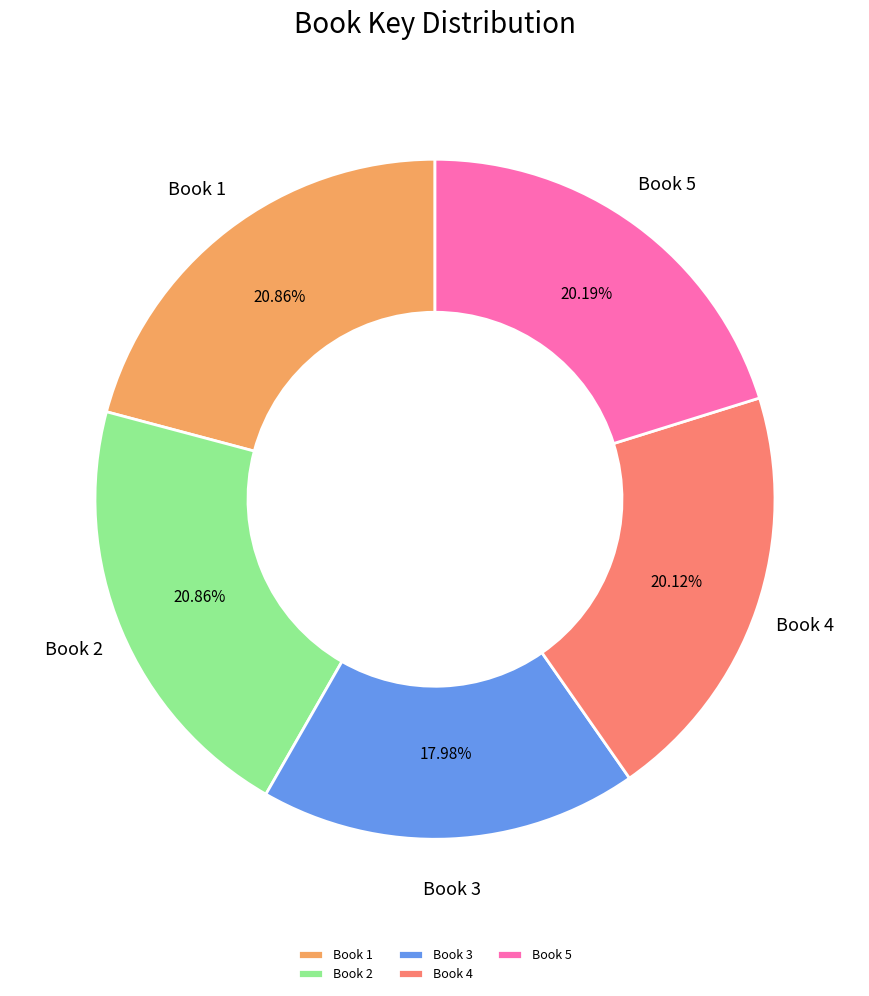

Is there any slice that represents more than half of the pie?

No